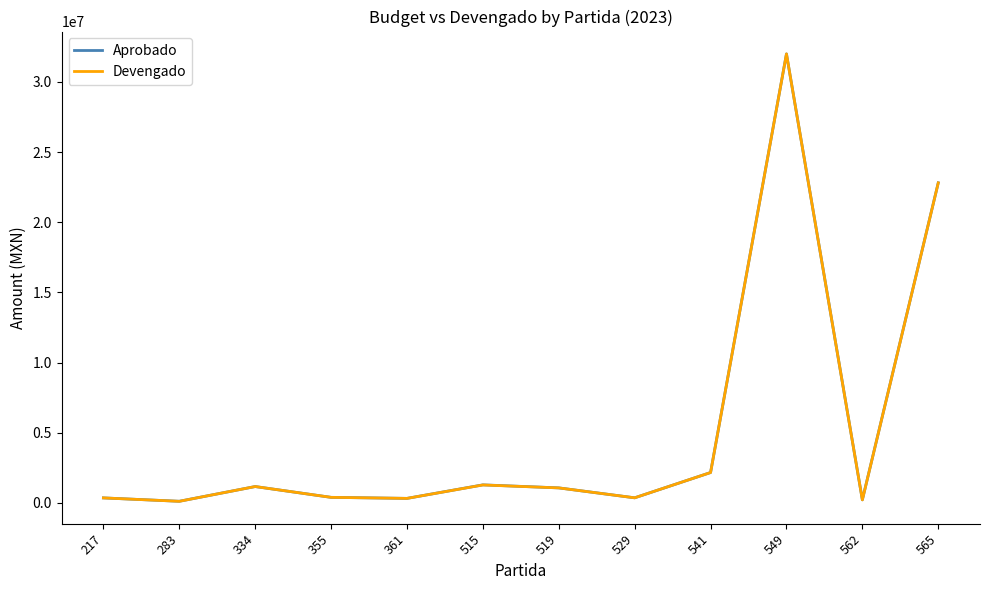

Which series has the widest spread of values?

Devengado